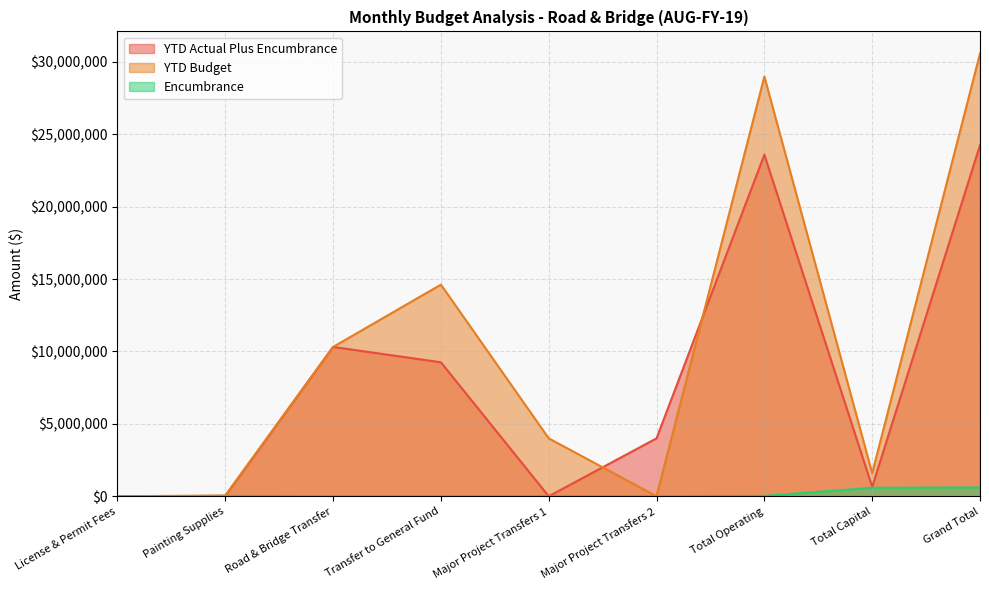

What are all the series names shown in the legend?

YTD Actual Plus Encumbrance, YTD Budget, Encumbrance